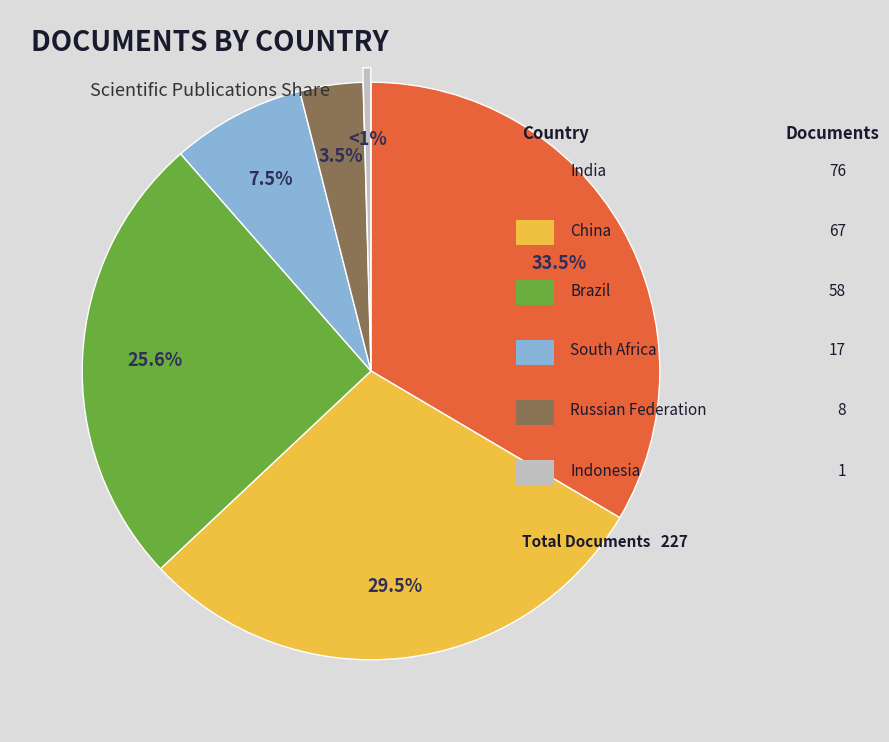

To the nearest percent, what is the combined percentage of China and Brazil?

55%